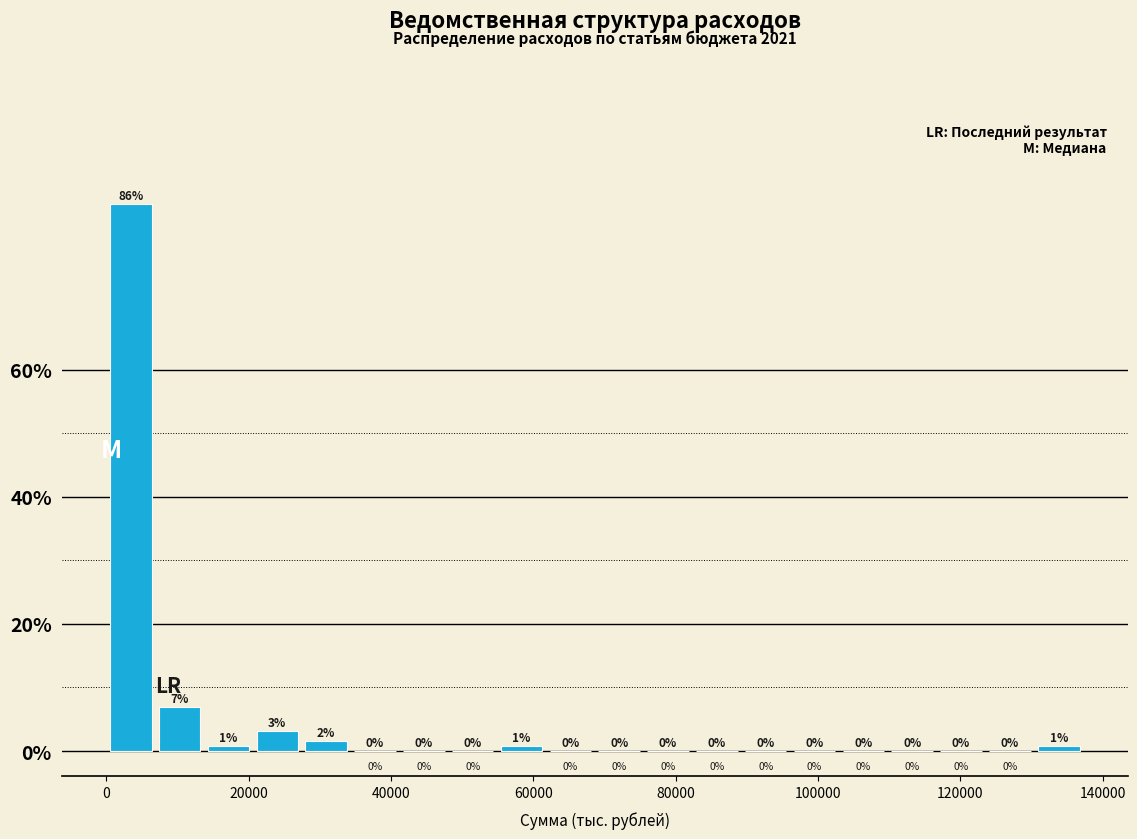

Read against the x-axis, roughly where is the centre of the tallest bar?

4000